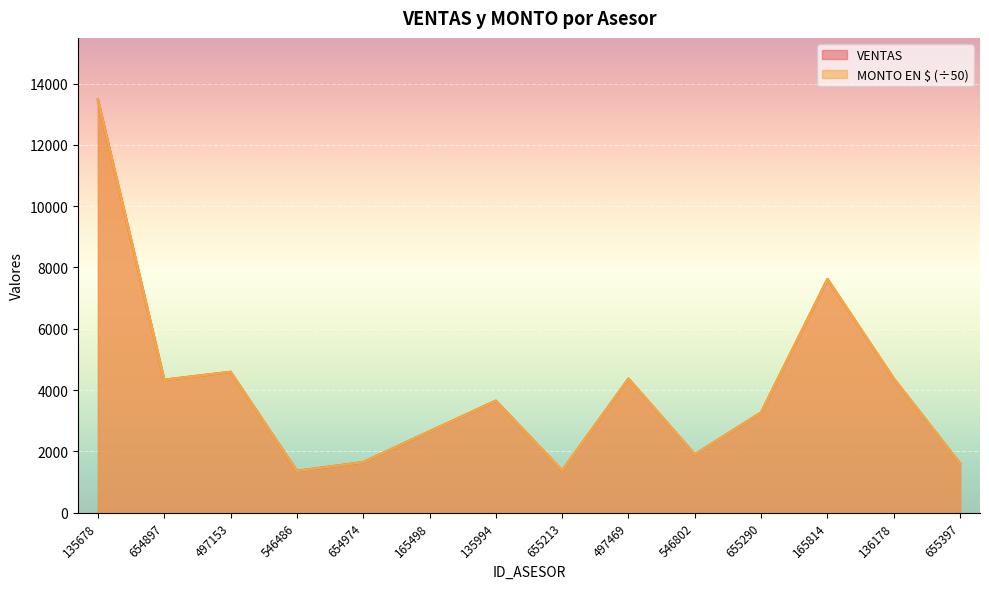

What are all the series names shown in the legend?

VENTAS, MONTO EN $